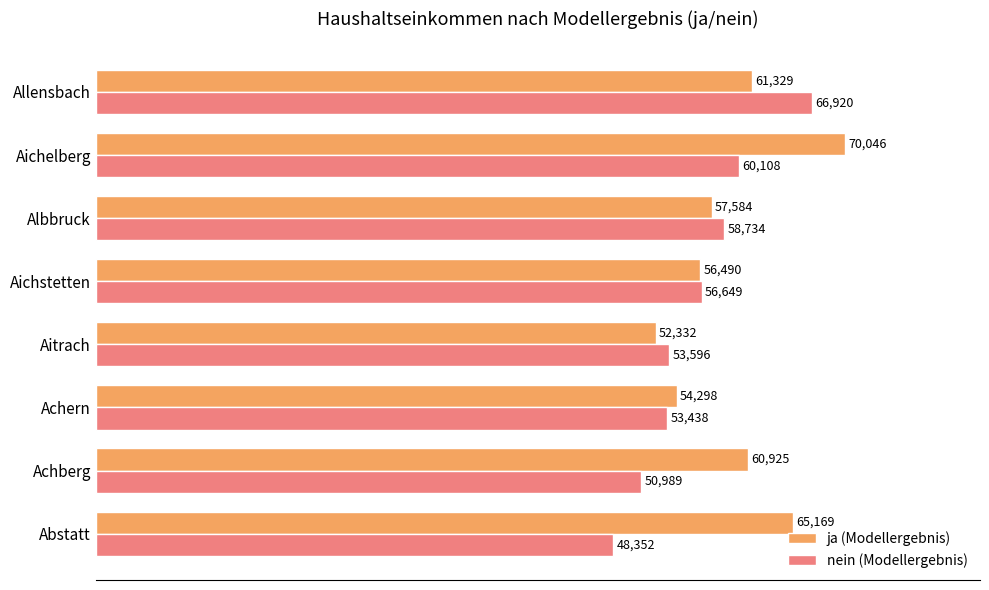

Rank the series at Allensbach from lowest to highest value.

ja (Modellergebnis), nein (Modellergebnis)